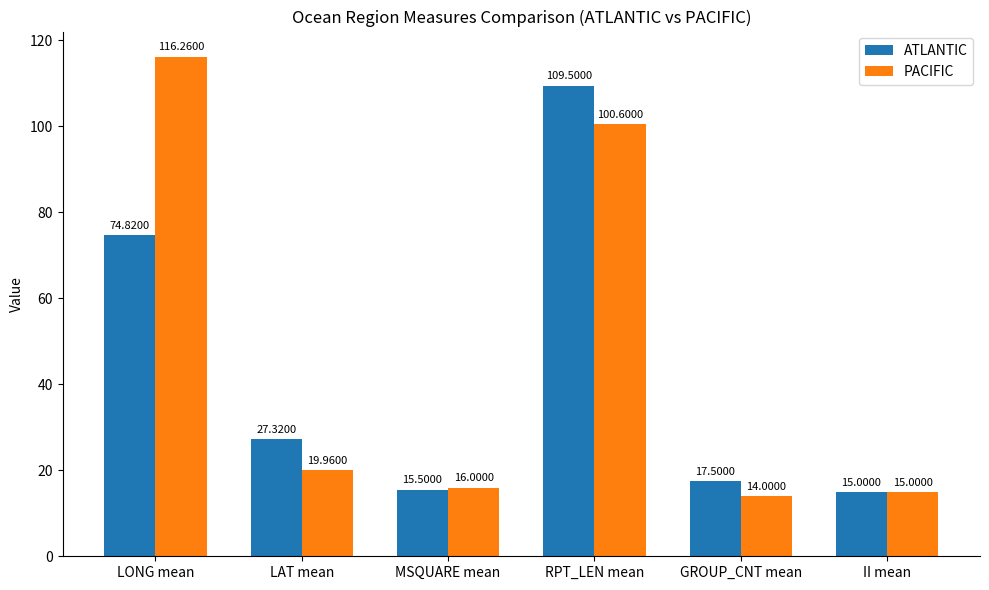

Reading left to right, list all the values displayed in this chart.

ATLANTIC: 74.8	27.3	15.5	109.5	17.5	15.0
PACIFIC: 116.3	20.0	16.0	100.6	14.0	15.0